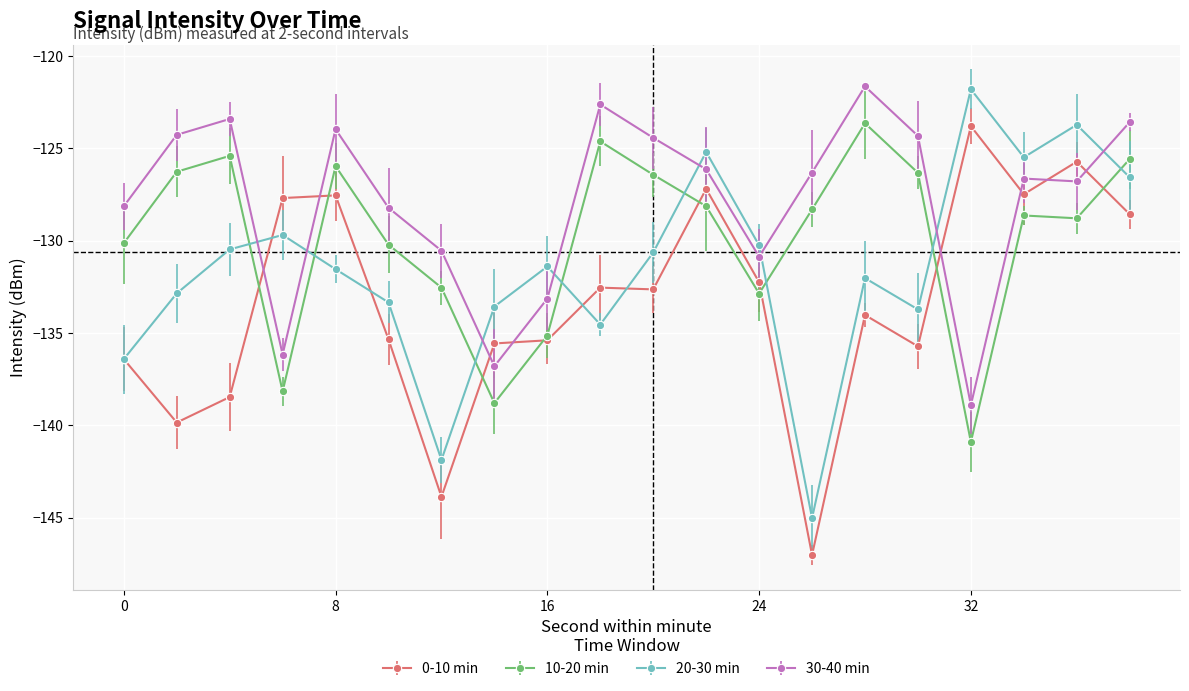

What is the maximum value shown in the chart?

-121.6